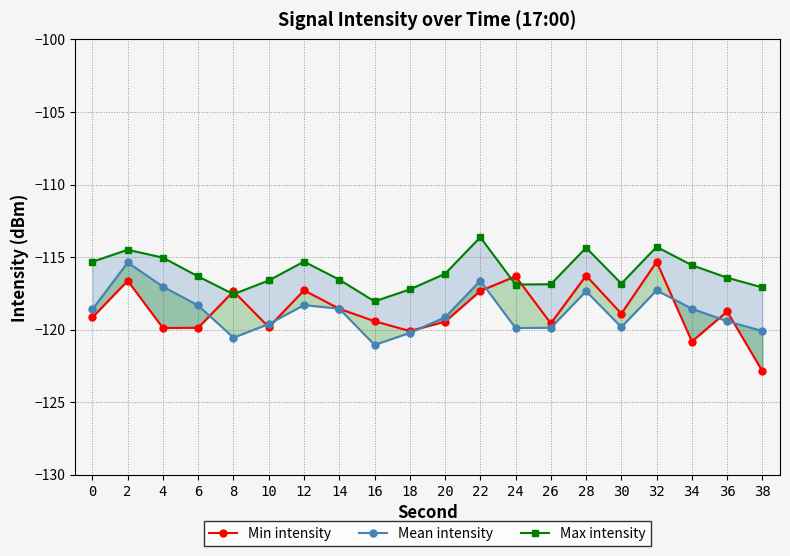

How many interior local valleys does the Mean intensity series have?

4